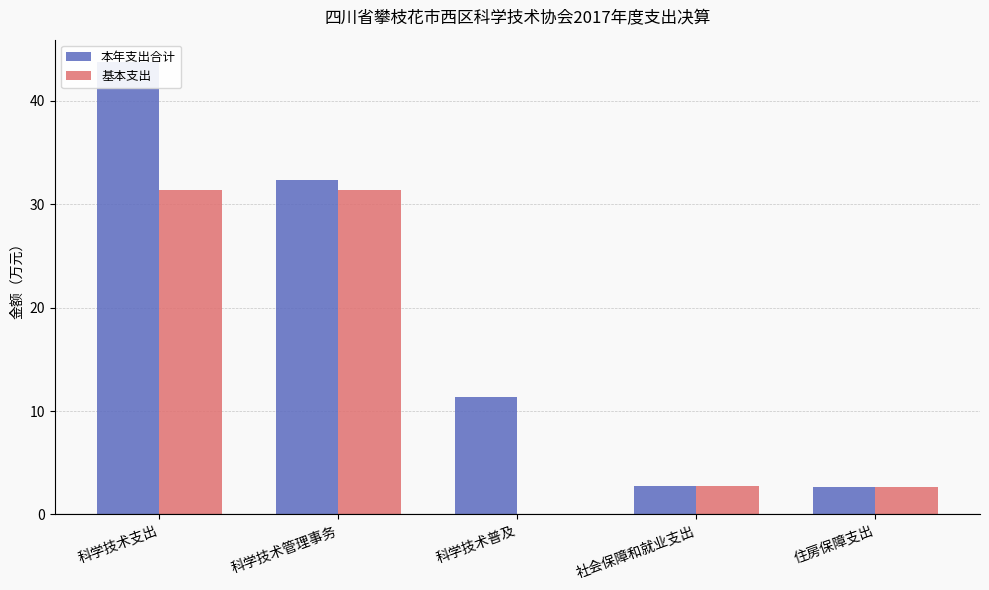

List the labels in order of 基本支出 value, largest first.

科学技术支出, 科学技术管理事务, 社会保障和就业支出, 住房保障支出, 科学技术普及